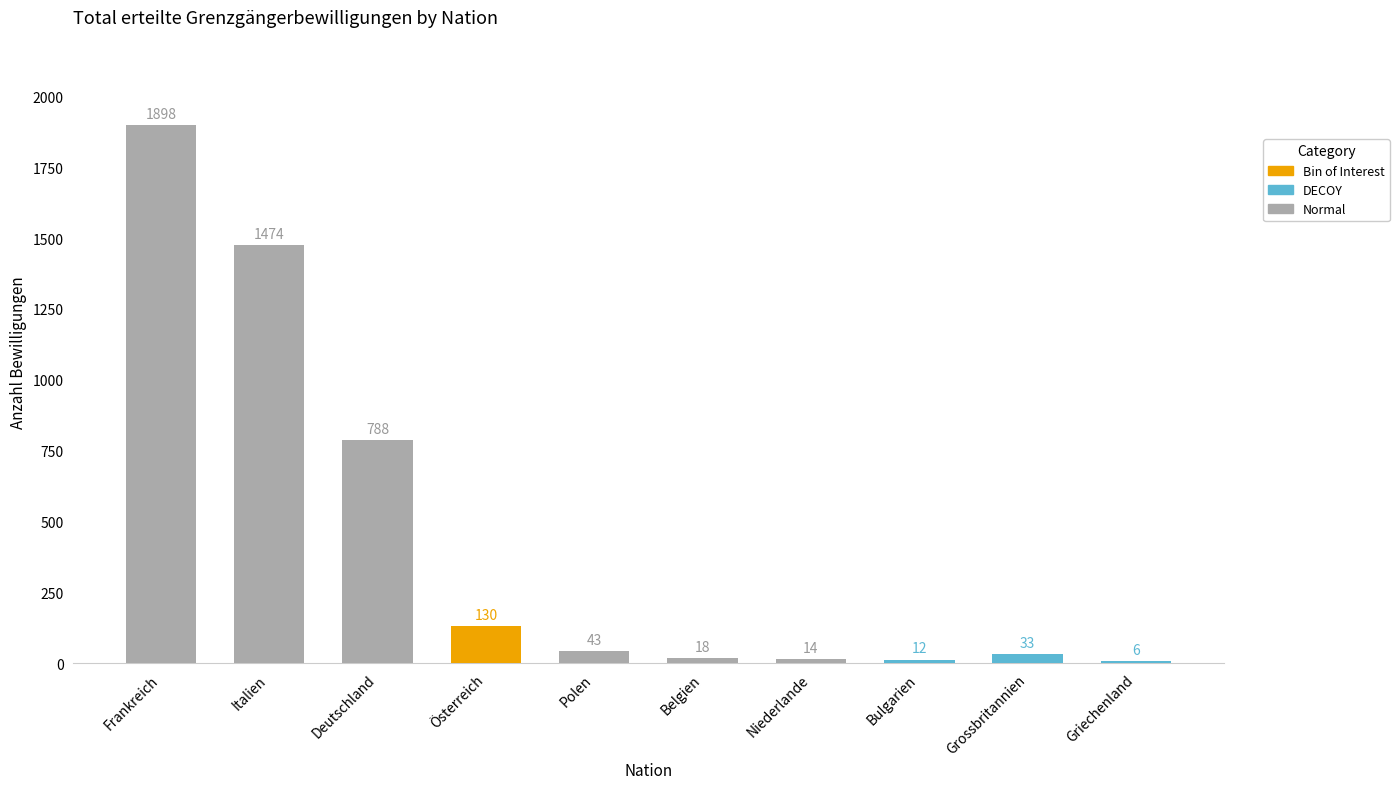

How many categories are shown in the chart?

10